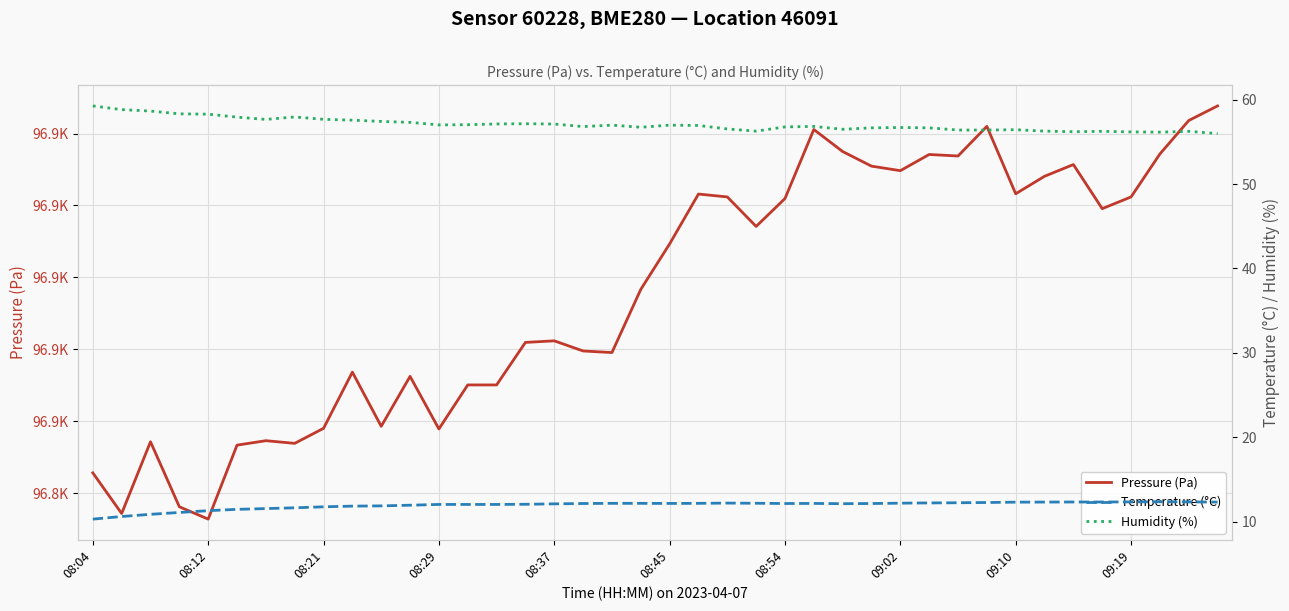

How many interior local valleys does the Temperature (°C) series have?

3